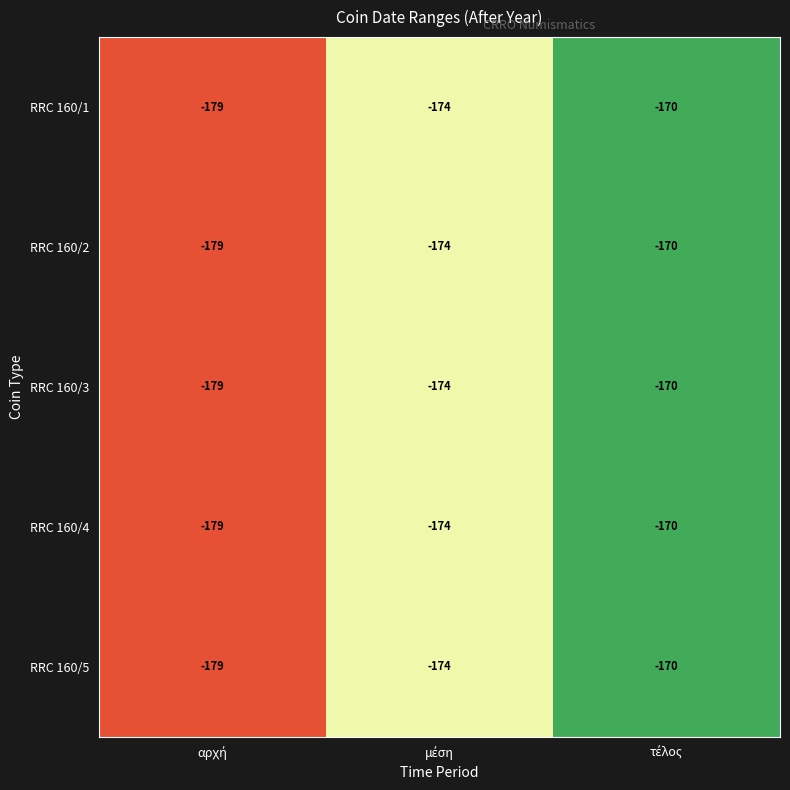

Count the RRC 160/2 values in the range -179 to -170.

3